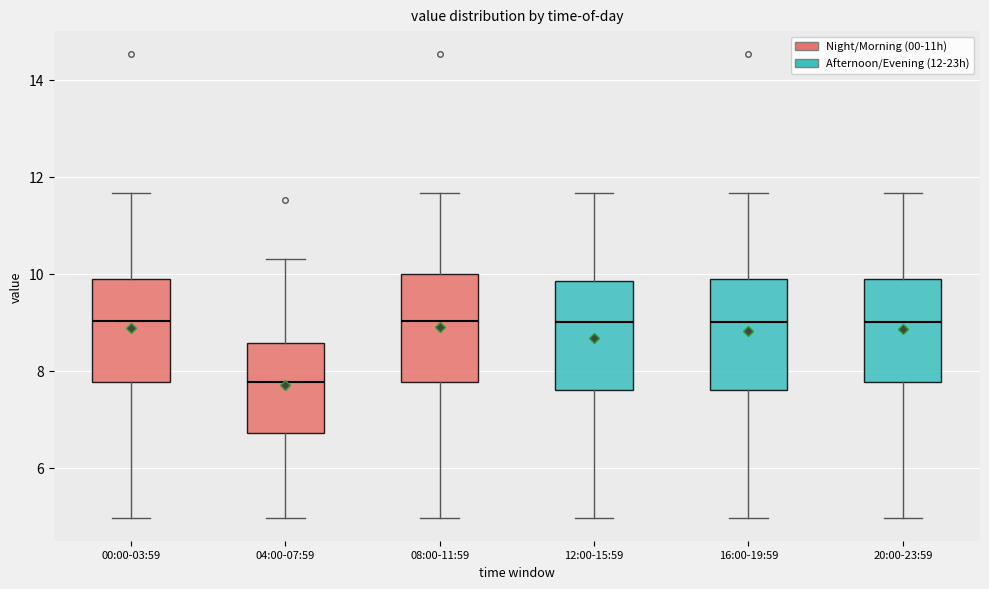

Where is the upper edge of the box for 08:00-11:59 on the y-axis? The values are not printed on the chart, so give them approximately, as read against the axis.

10.0